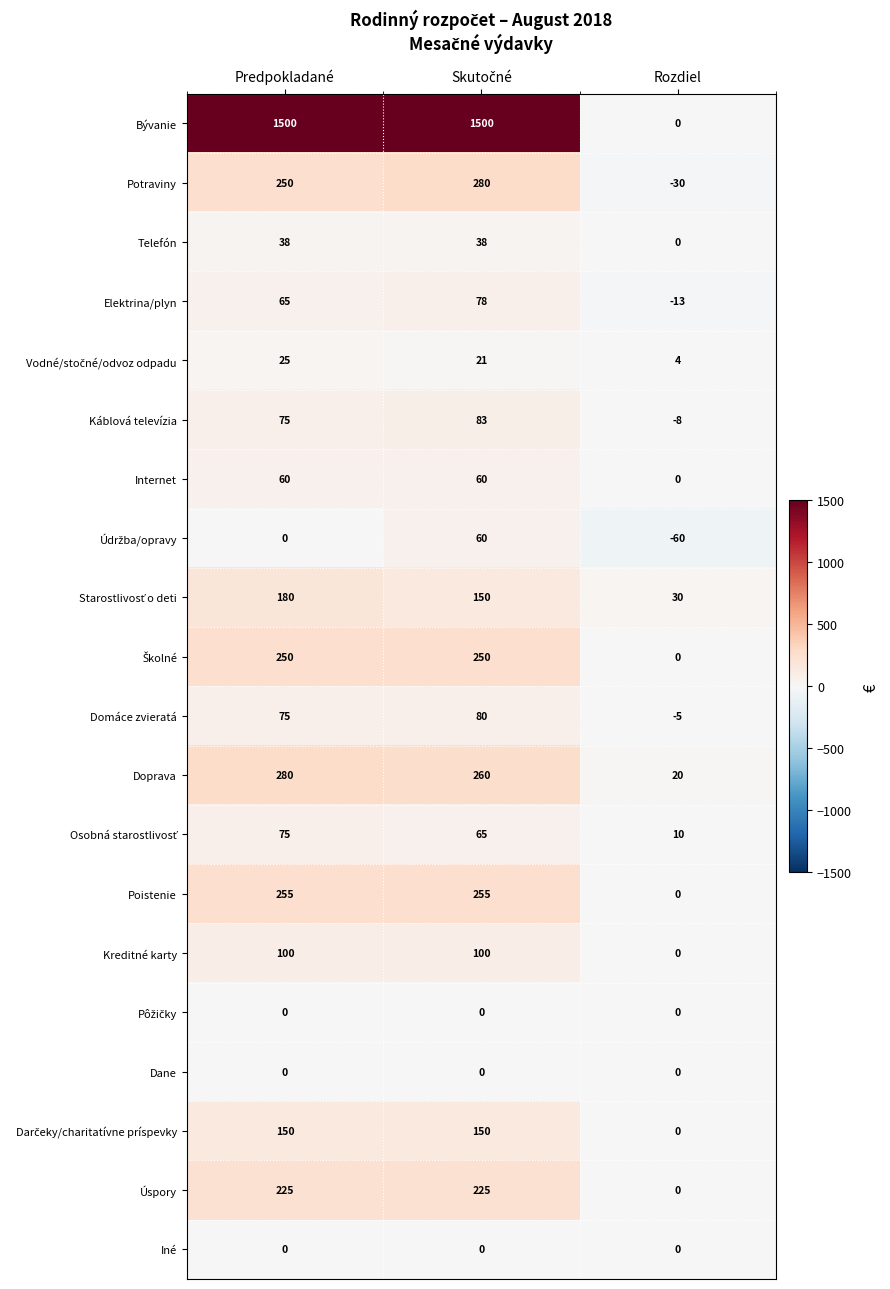

At which label does Telefón reach its minimum?

Rozdiel